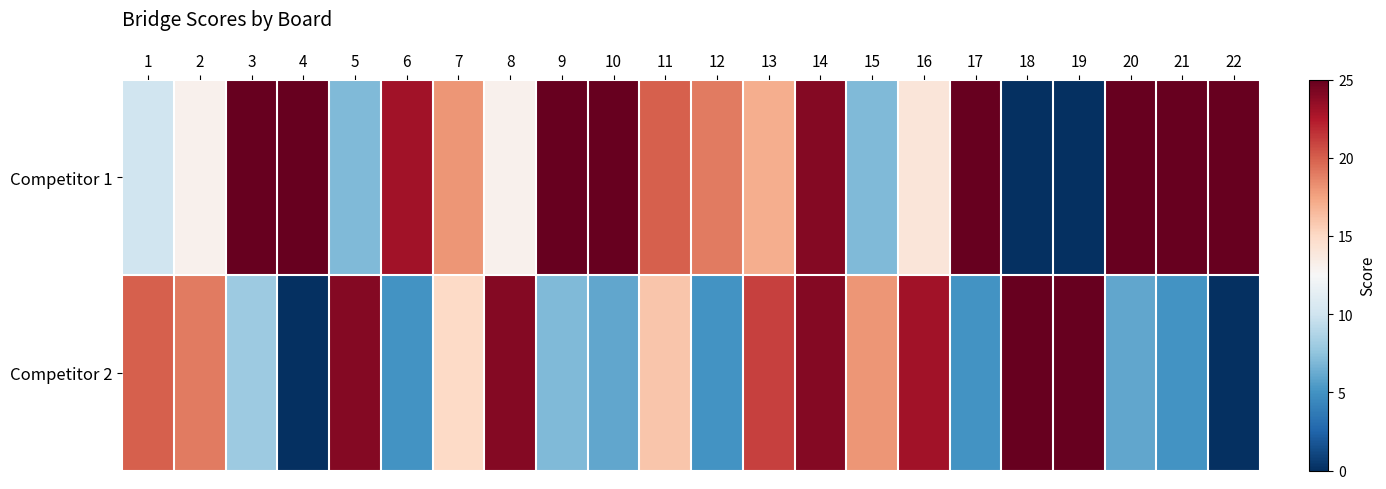

Count the number of categories in the chart.

22